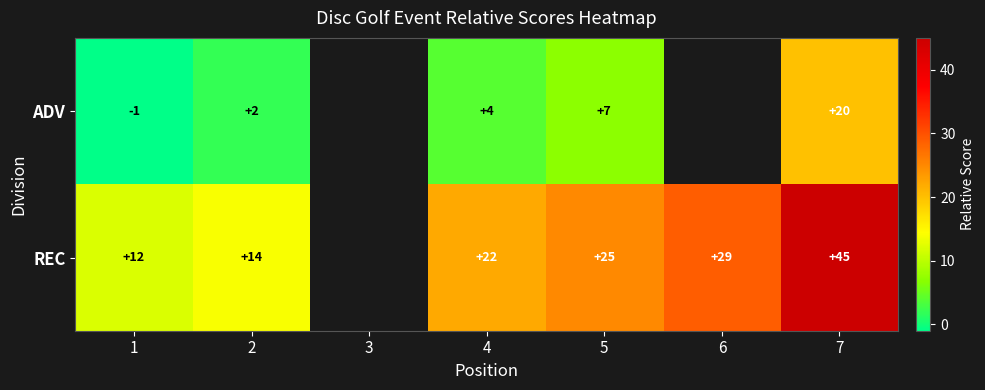

Is the value of ADV at 2 greater than the value of REC at 4?

No